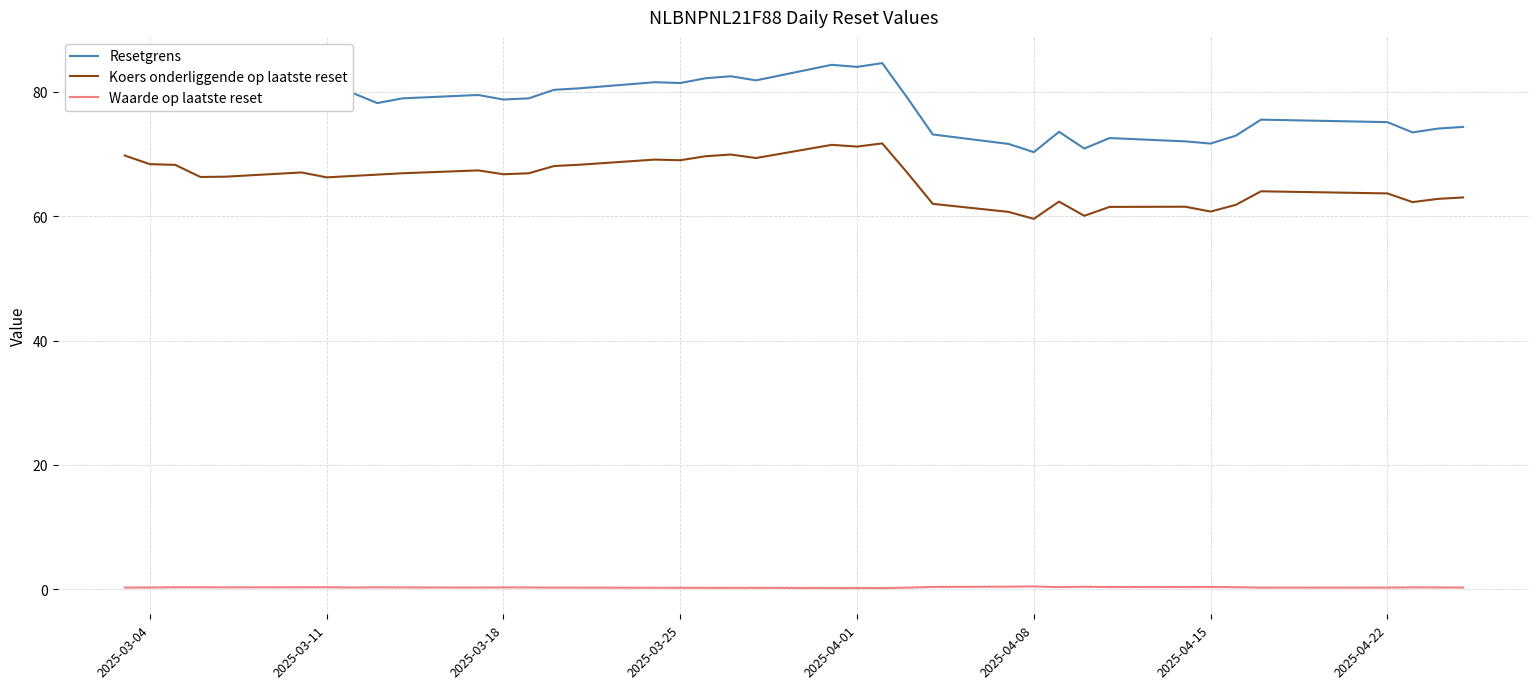

List the series in order of their peak value, highest first.

Resetgrens, Koers onderliggende op laatste reset, Waarde op laatste reset